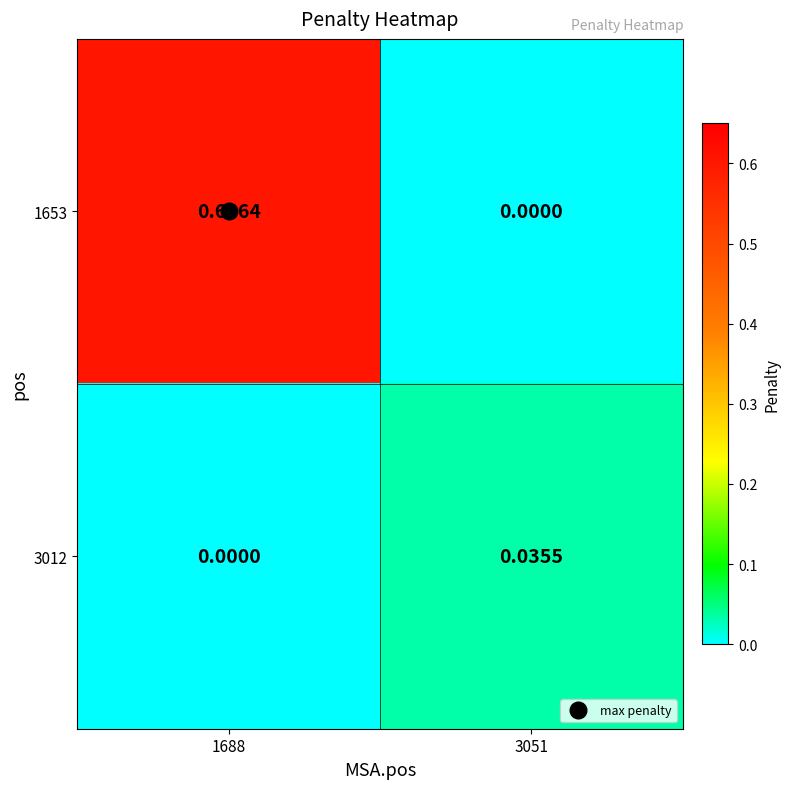

Which has a higher value, 3051 or 1688?

1688